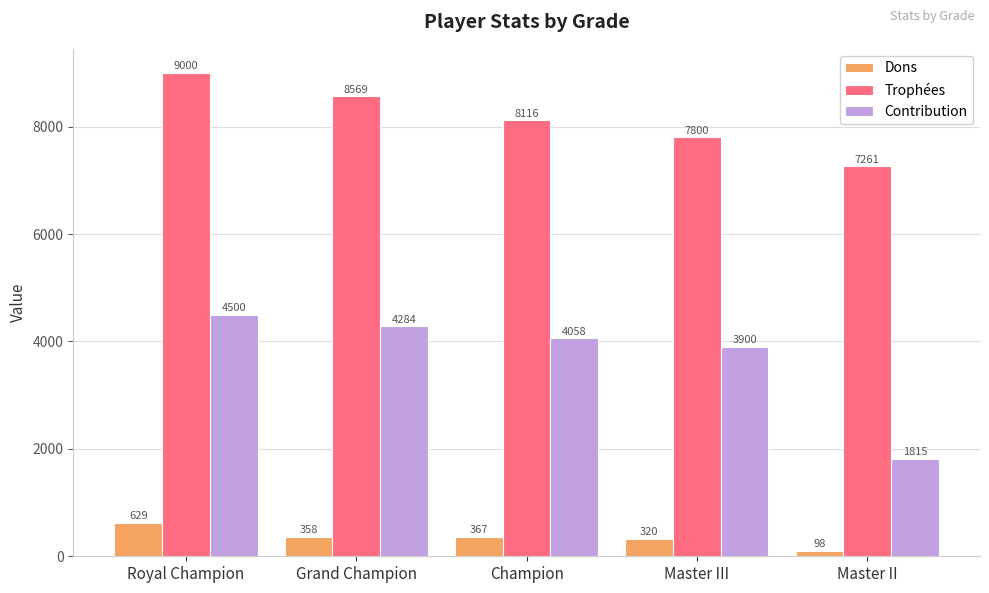

Is the value of Trophées at Master III greater than the value of Dons at Champion?

Yes